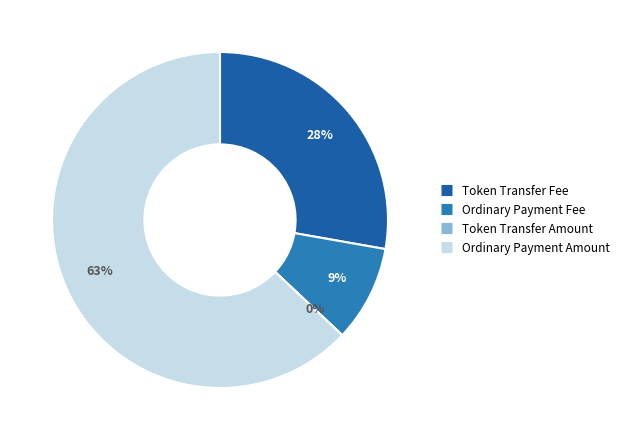

The Ordinary Payment Amount slice represents 56% of the pie. True or false?

False